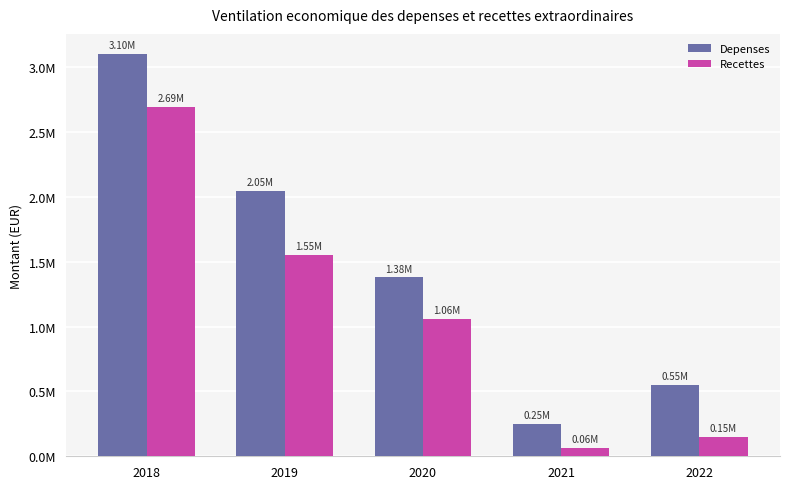

Does the chart contain stacked bars?

No